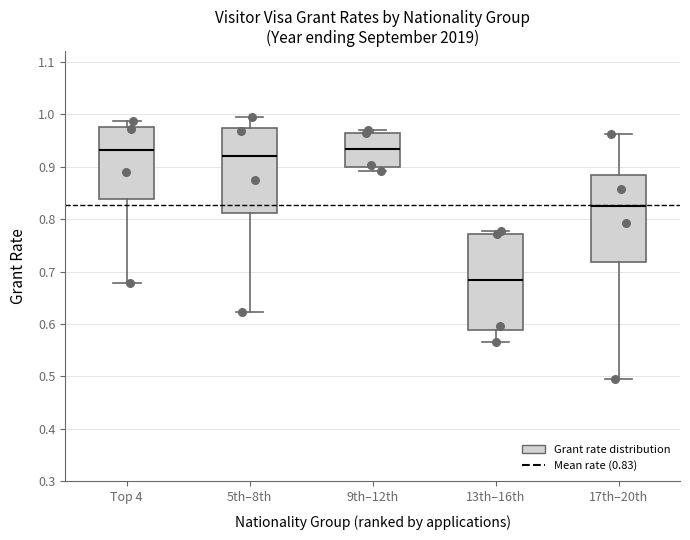

Reading left to right, transcribe this box plot: for each box, give where its median line is, the range the box spans, and where its two whiskers end, as read against the y-axis. The values are not printed on the chart, so give them approximately, as read against the axis.

Top 4: median 0.93, box 0.84 to 0.98, whiskers 0.68 to 0.99
5th–8th: median 0.92, box 0.81 to 0.97, whiskers 0.62 to 1.00
9th–12th: median 0.93, box 0.90 to 0.96, whiskers 0.89 to 0.97
13th–16th: median 0.68, box 0.59 to 0.77, whiskers 0.57 to 0.78
17th–20th: median 0.82, box 0.72 to 0.88, whiskers 0.50 to 0.96